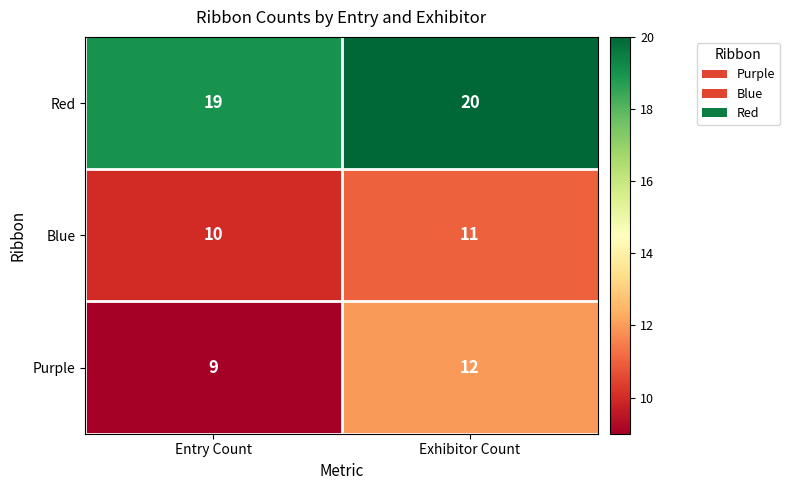

What value does the Red series have at Exhibitor Count?

20